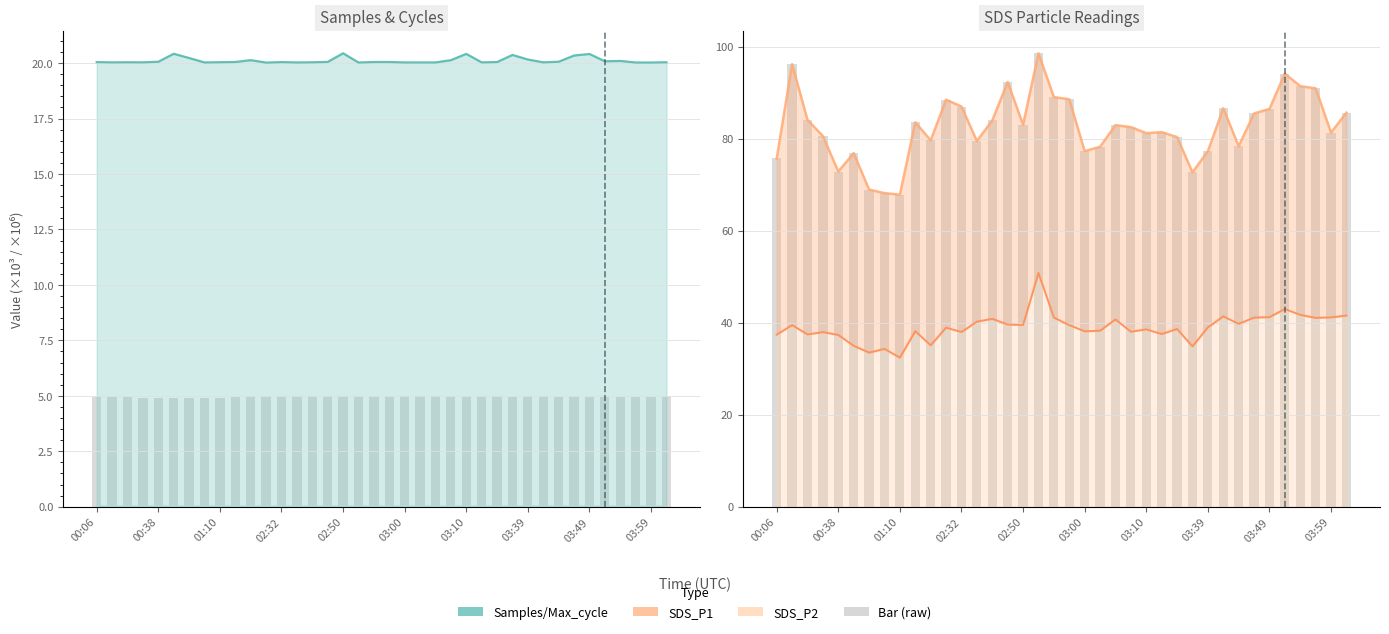

What is the sum of all Max_cycle line values?

764.3